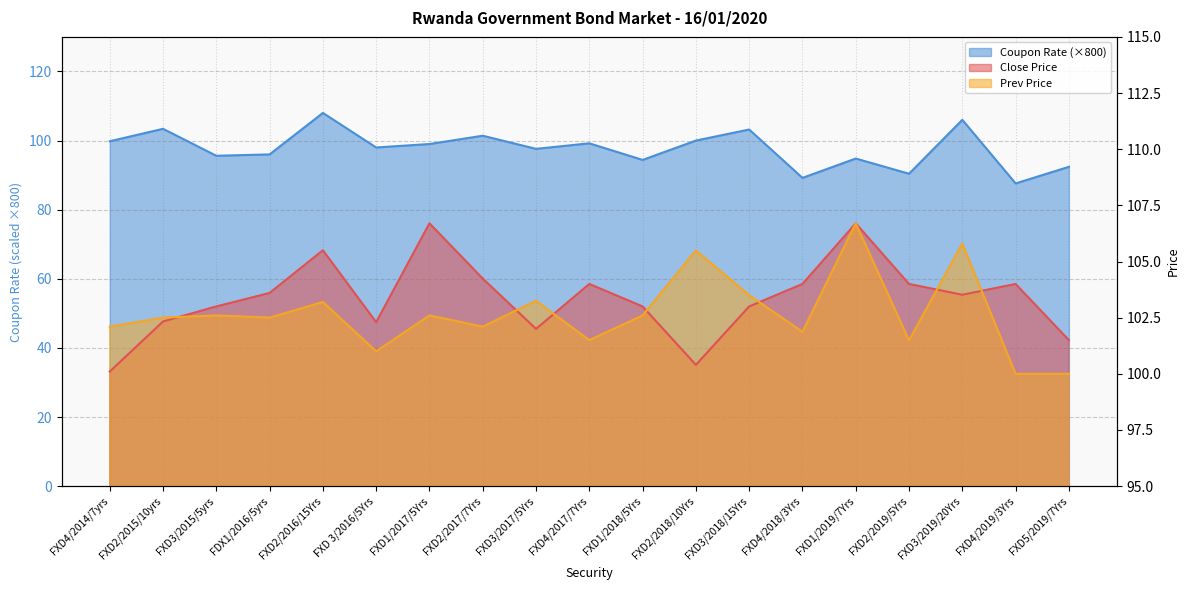

Which series has the largest total across all categories?

Close Price